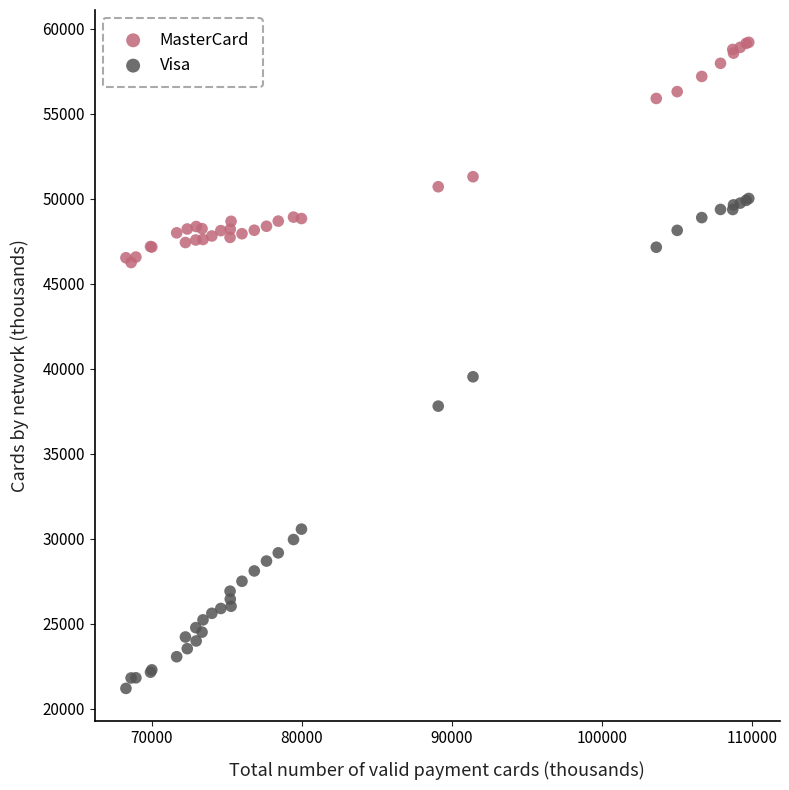

Which series has the widest spread of Y values?

Visa